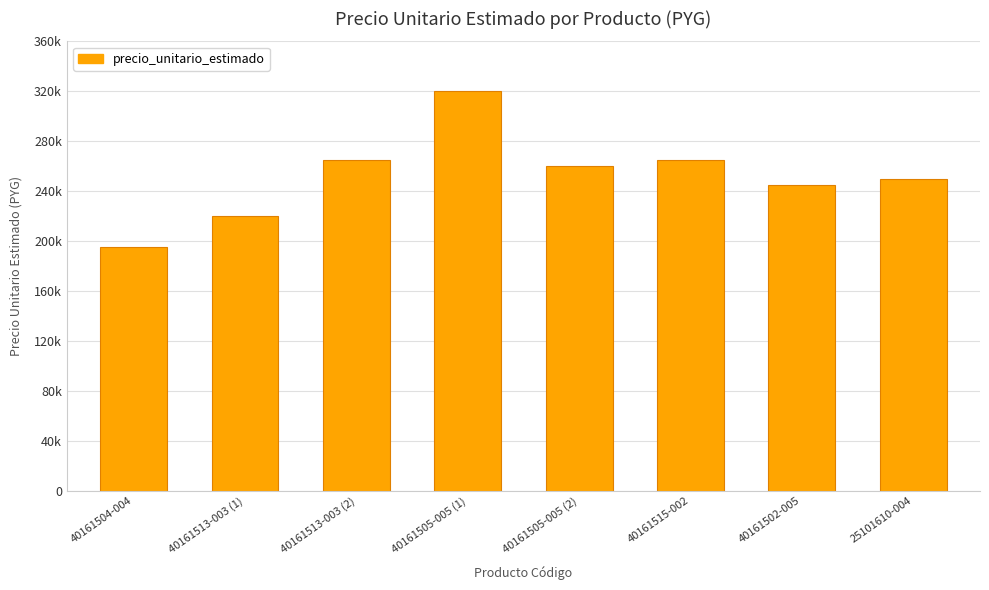

Are the bars horizontal?

No